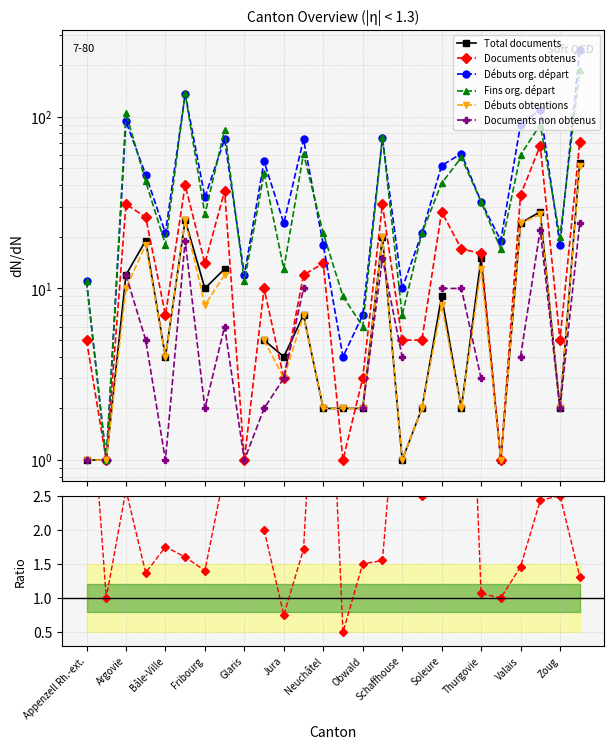

The value of Débuts org. départ at Fribourg is 34. True or false?

True